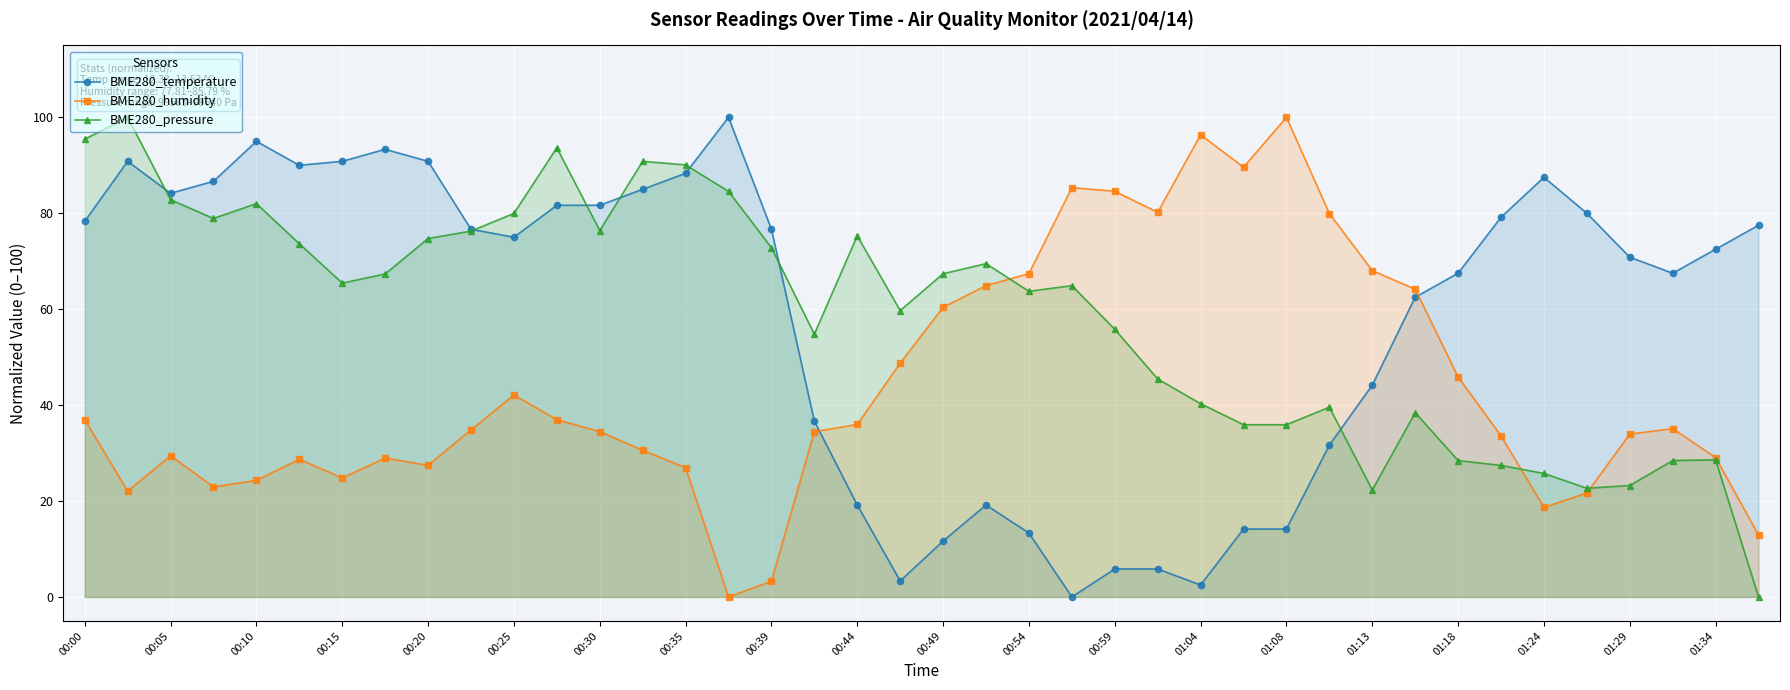

True or false: BME280_temperature and BME280_humidity intersect in this chart.

True